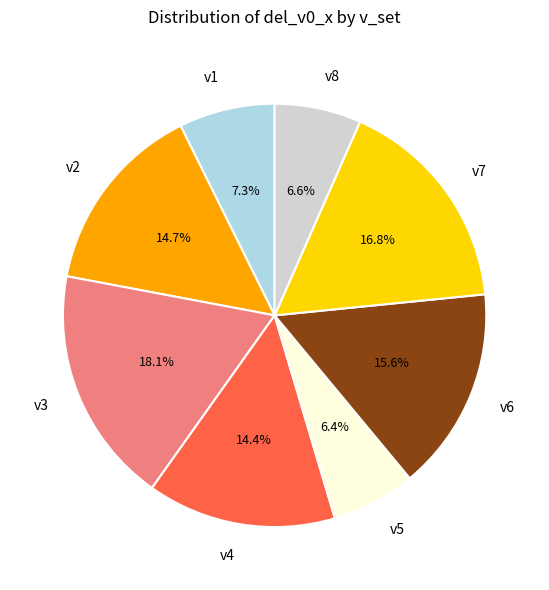

What is the largest slice in the pie chart?

v3